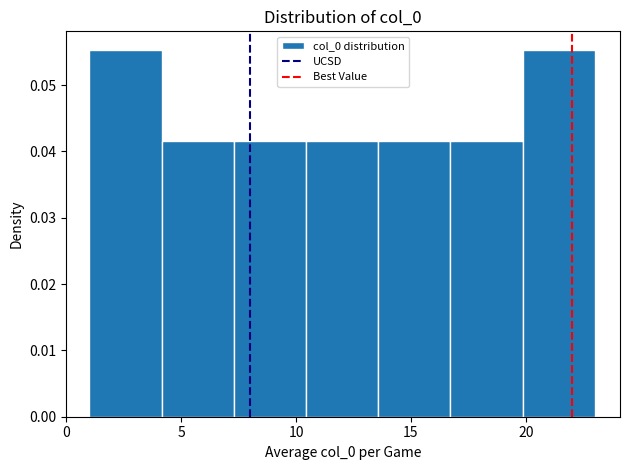

How tall is the bar that spans 13.5 to 16.5 on the x-axis? Neither the bar edges nor the heights are printed on the chart, so give them approximately, as read against the axes.

0.042